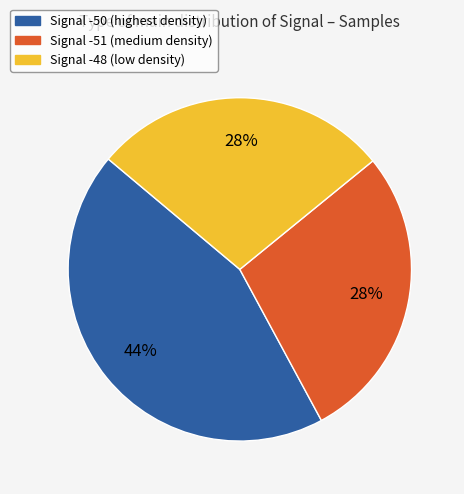

What is the largest slice in the pie chart?

Signal -50 (highest density)